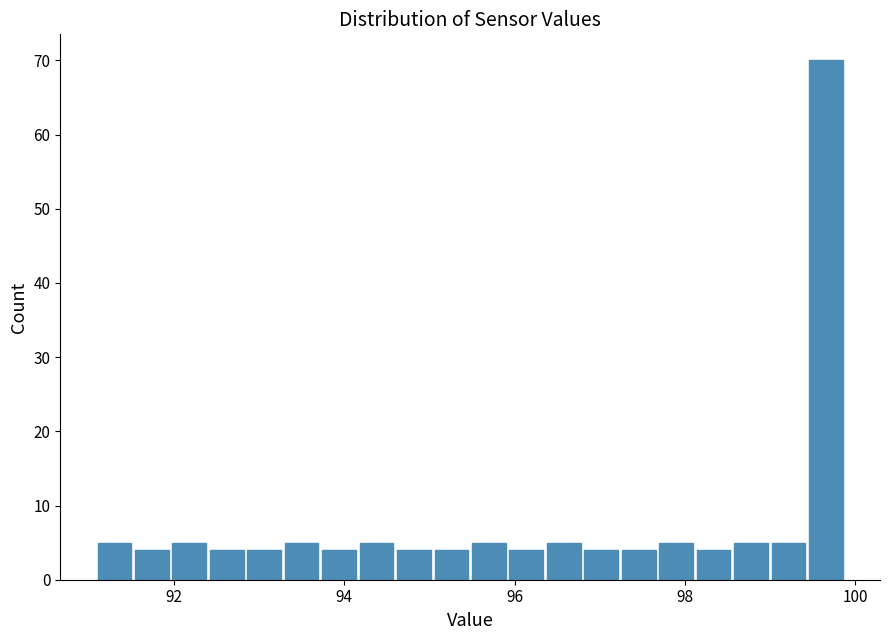

Around what value on the x-axis is the tallest bar? Give the approximate position of its centre, as read against the axis.

99.6